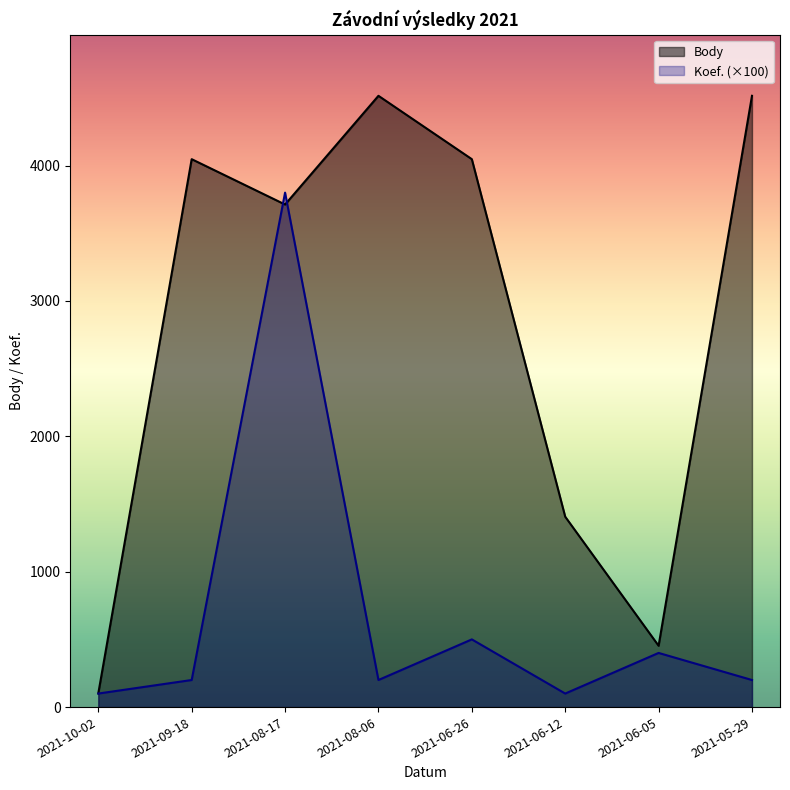

Between 2021-10-02 and 2021-08-06, which is larger?

2021-08-06